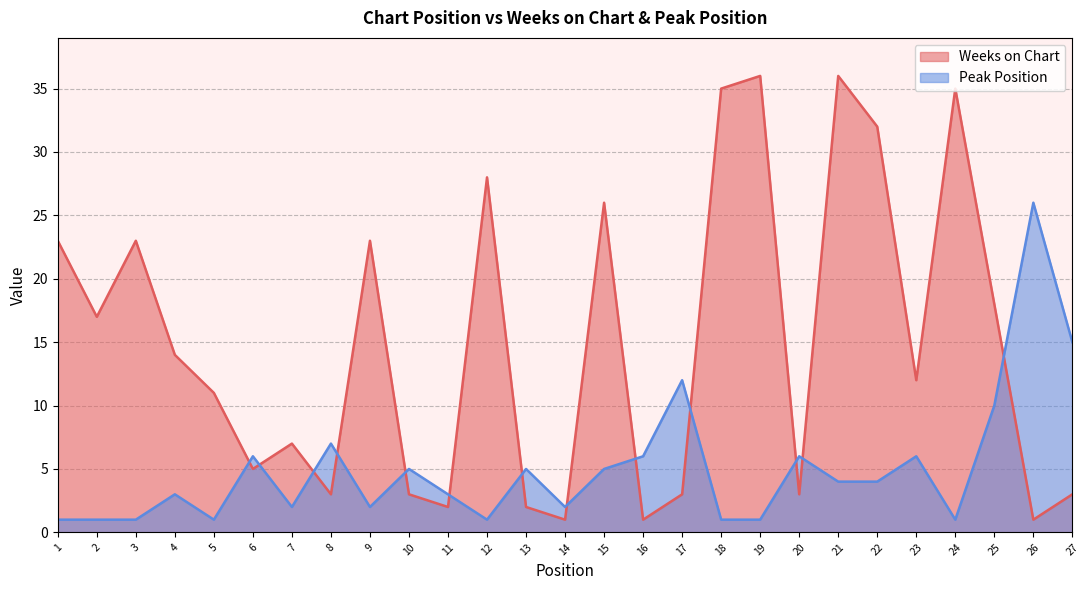

Does the chart display data point markers on the line(s)?

No